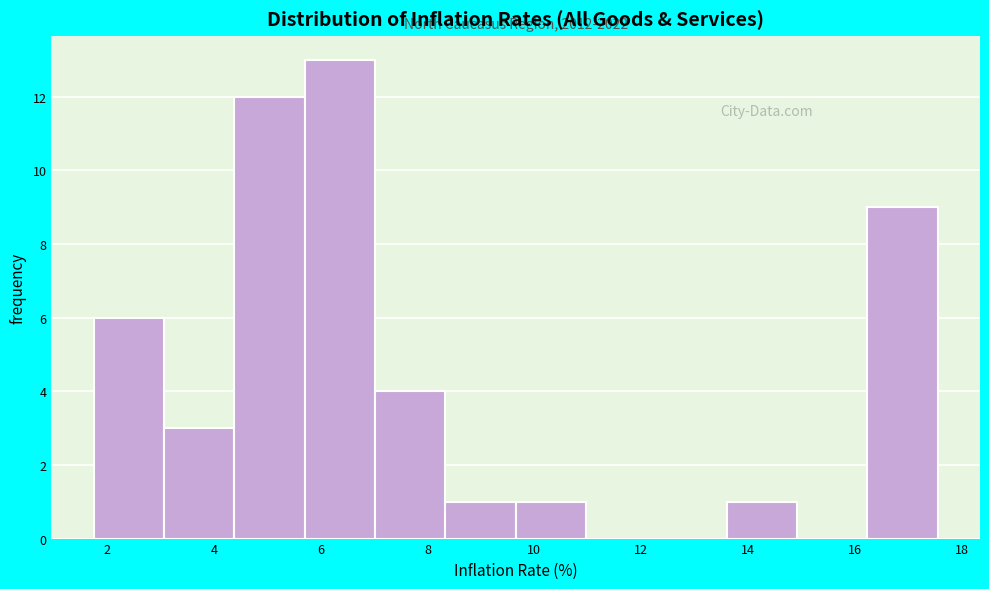

Over which range of the x-axis is the bar tallest?

5.8 to 7.0